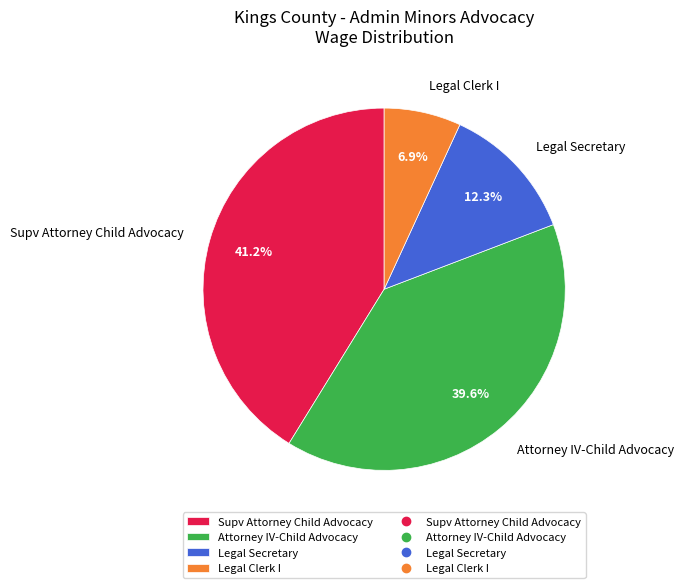

What percentage is the Legal Clerk I slice, to the nearest percent?

7%